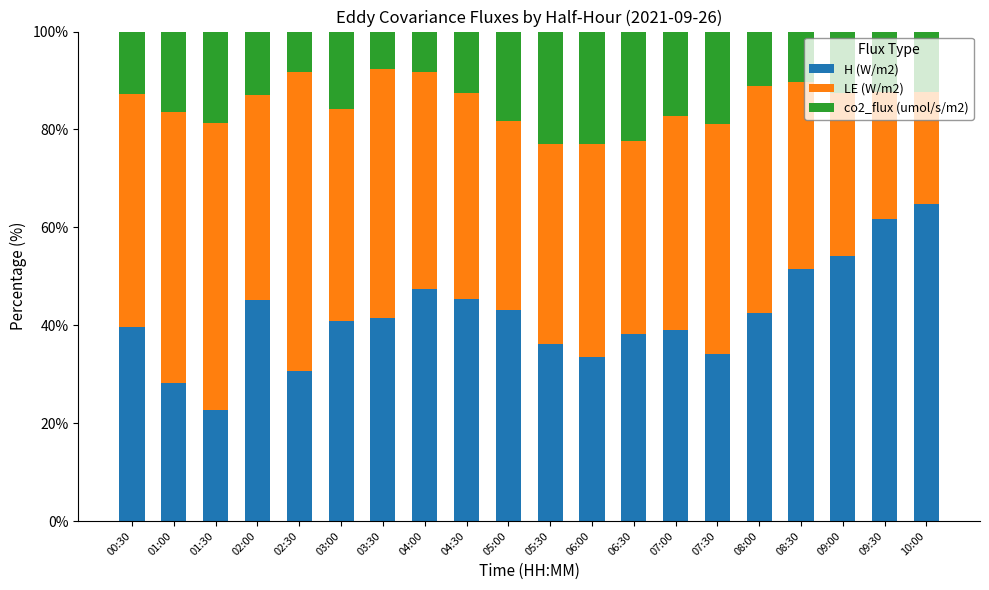

What is the minimum value for H (W/m2)?

22.8